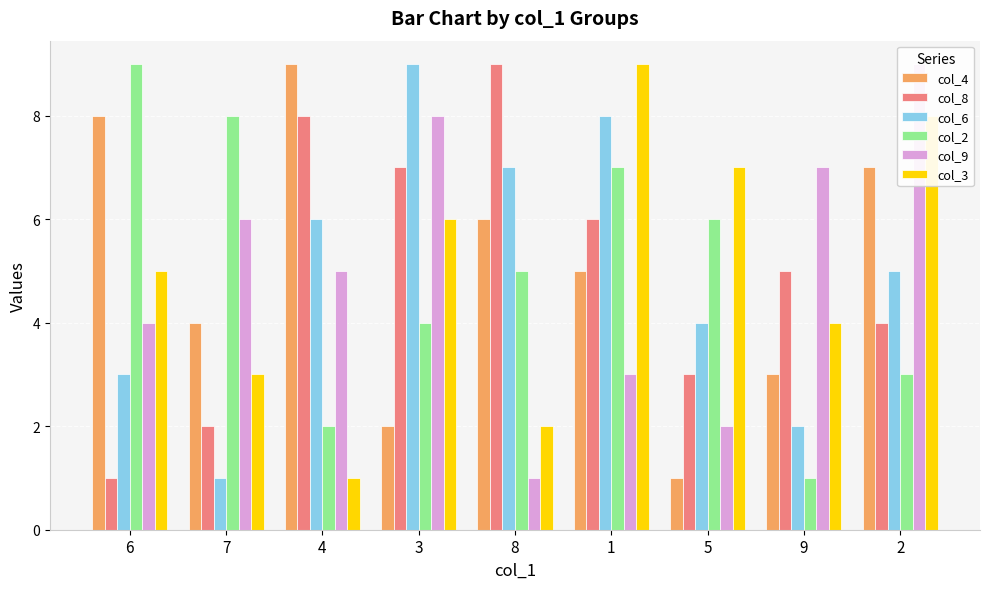

What is the greatest value displayed?

9